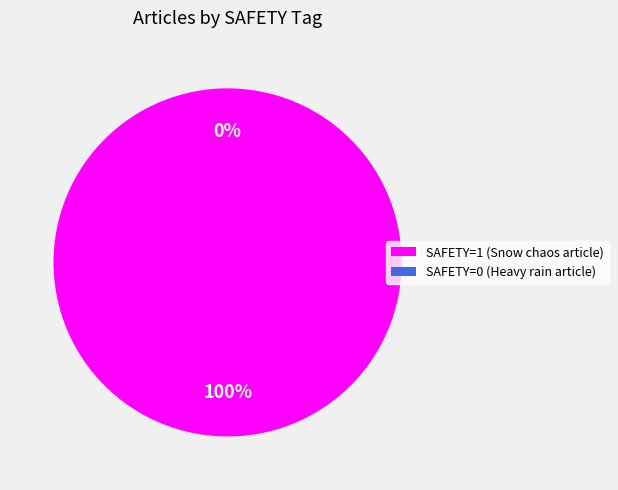

To the nearest percent, what percentage of the pie is SAFETY=1 (Snow chaos article)?

100%